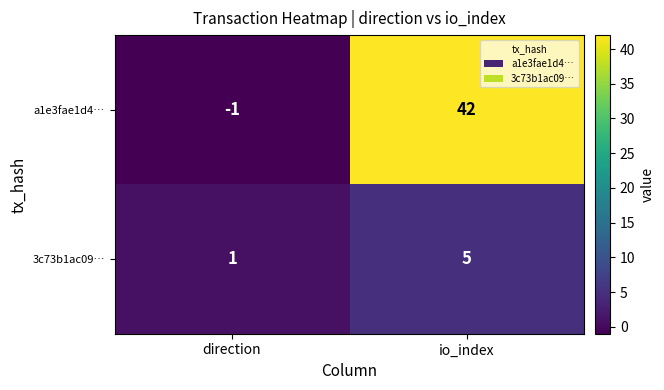

What is the difference between the a1e3fae1d4… values at io_index and direction?

43